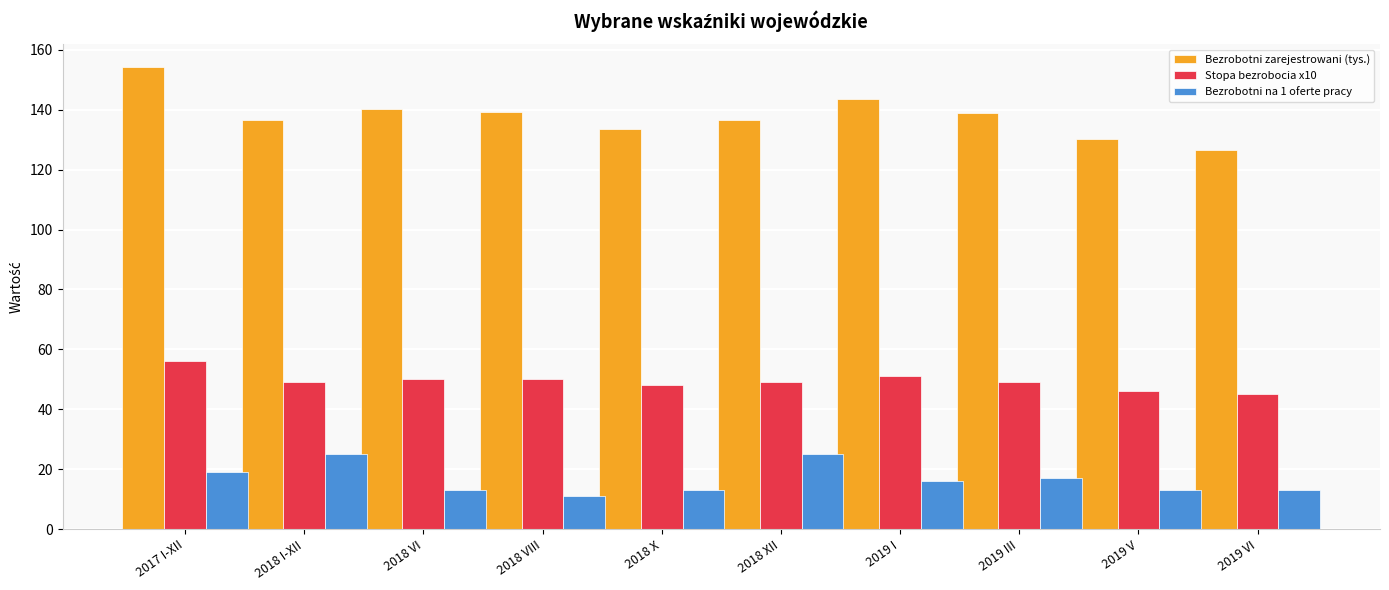

What is the minimum value shown in the chart?

11.0